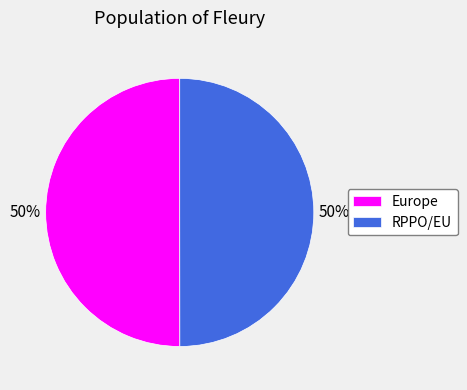

How many slices are in this pie chart?

2